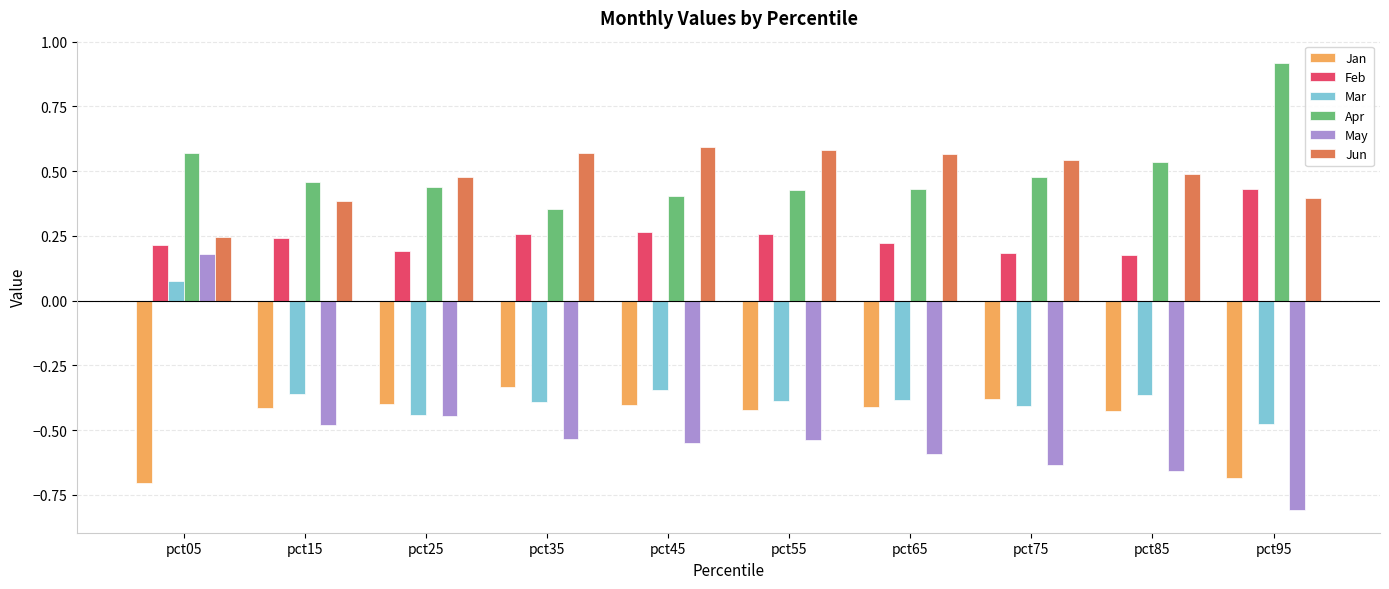

How many bars are there in each group?

6